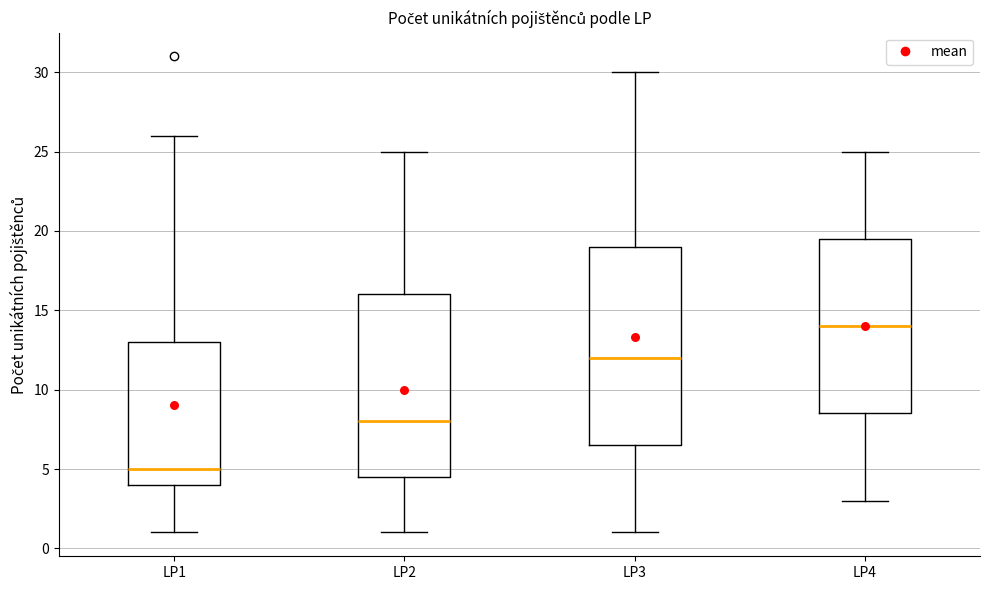

Comparing the boxes themselves (not the whiskers), which one is the tallest?

LP3